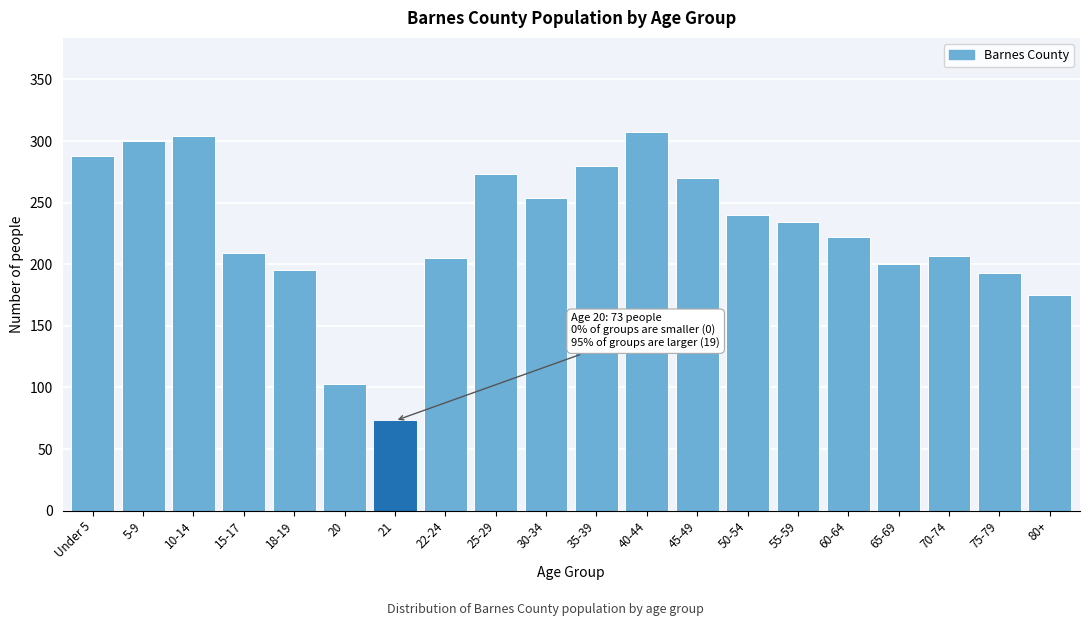

Reading left to right, extract all data points from this chart.

288	300	304	209	195	103	73	205	273	254	280	307	270	240	234	222	200	207	193	175